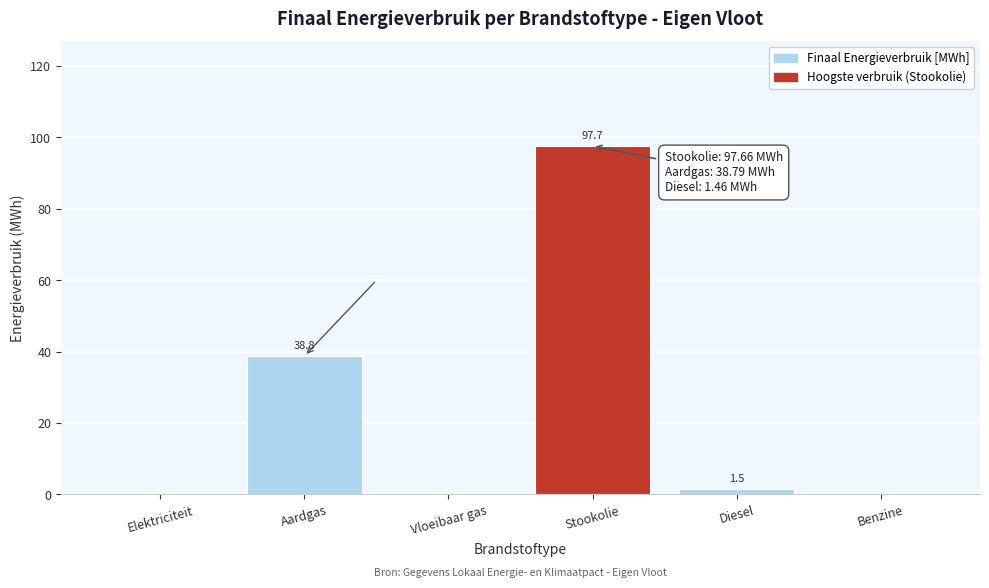

Reading right to left, extract all data points from this chart.

Benzine=0.0	Diesel=1.5	Stookolie=97.7	Vloeibaar gas=0.0	Aardgas=38.8	Elektriciteit=0.0